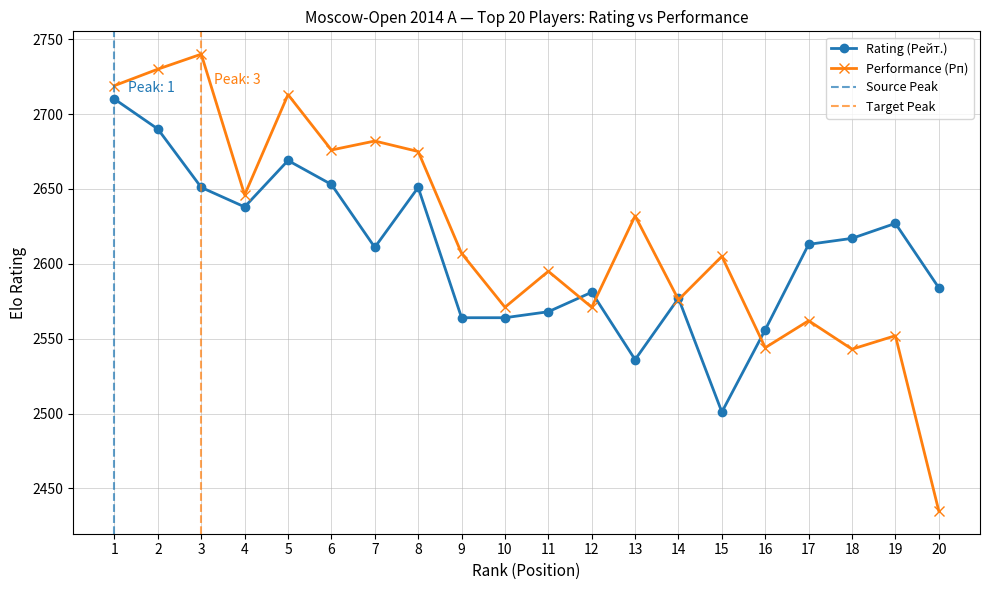

Is this an area chart (filled region under the line)?

No